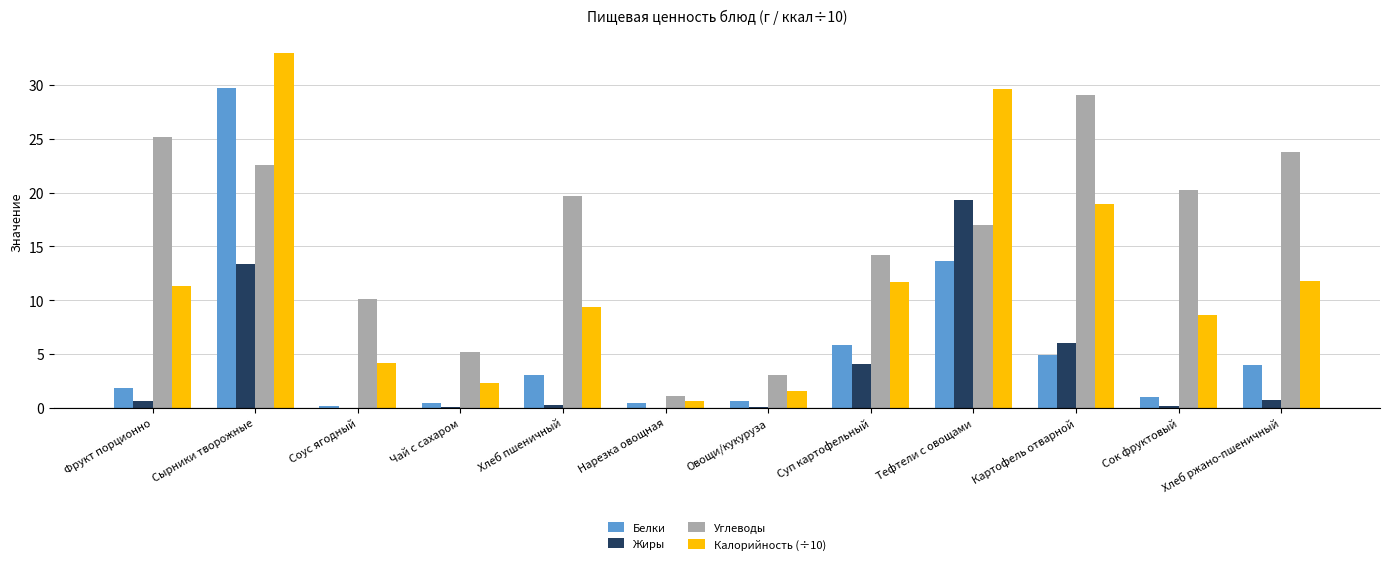

What are all the series names shown in the legend?

Белки, Жиры, Углеводы, Калорийность (÷10)